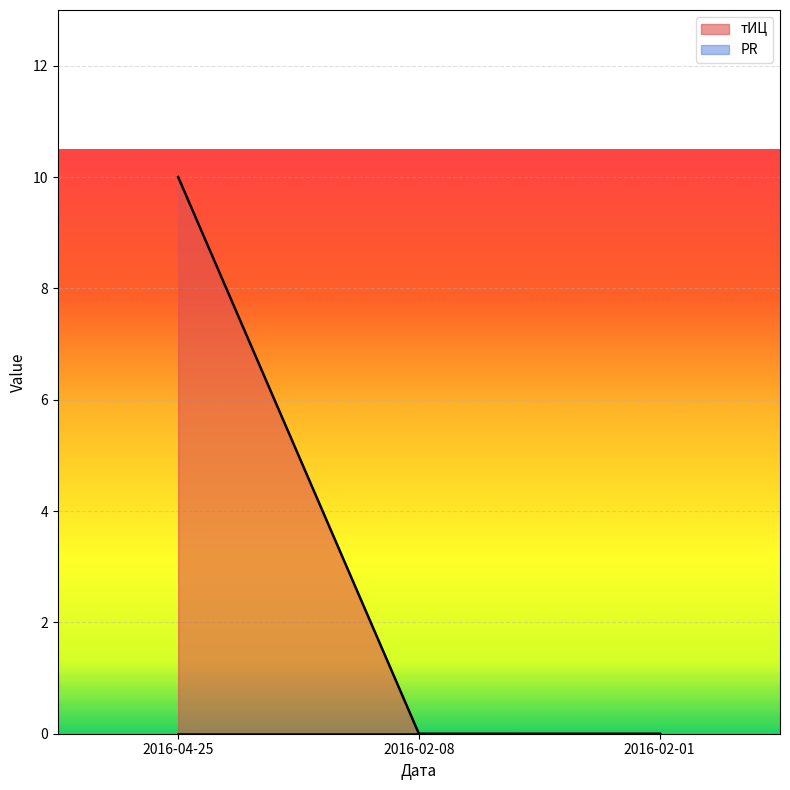

Reading left to right, transcribe all the data shown in this chart.

2016-04-25=10	2016-02-08=0	2016-02-01=0